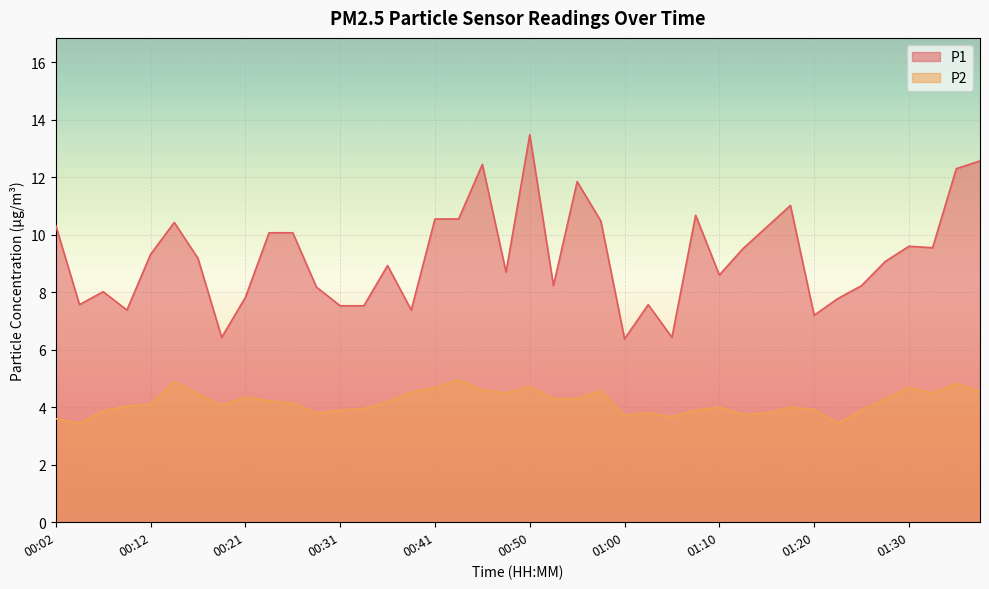

The value of P2 at 00:41 is 1.8. True or false?

False